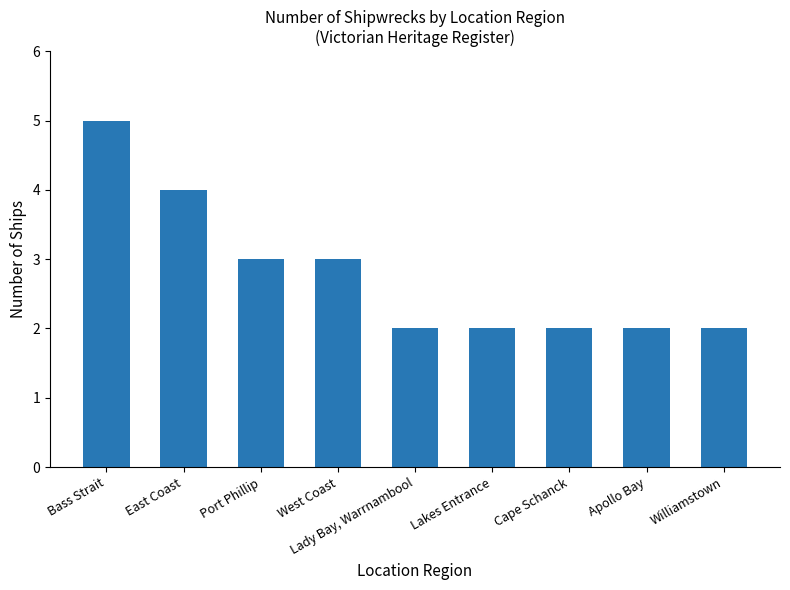

What position from the left is Williamstown?

9